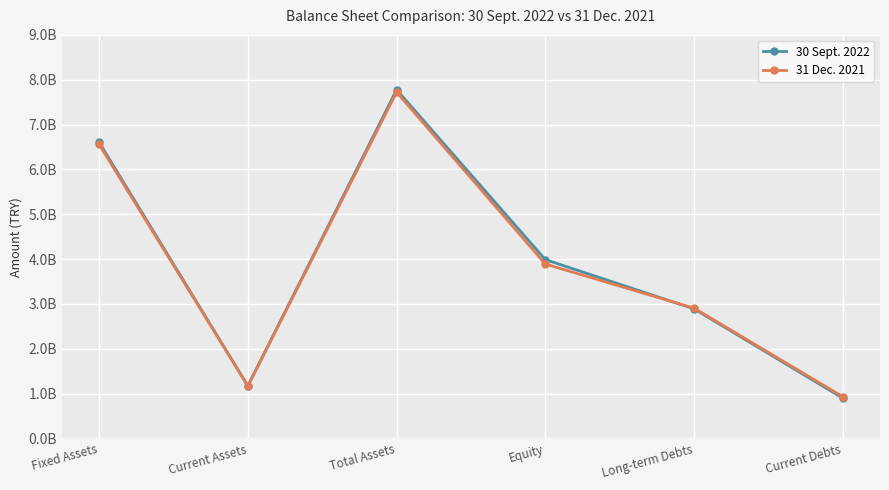

Does the chart have visible grid lines?

Yes